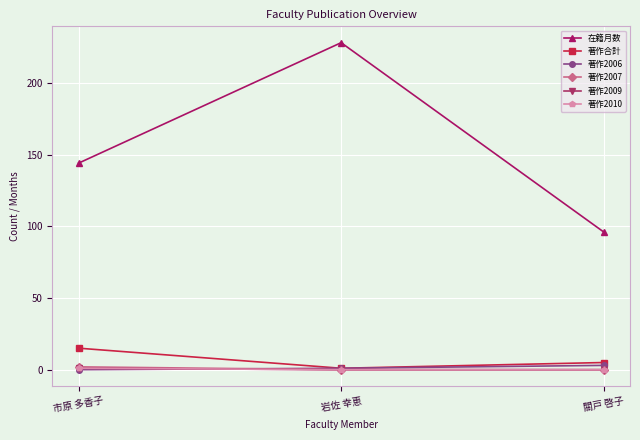

Is this an area chart (filled region under the line)?

No